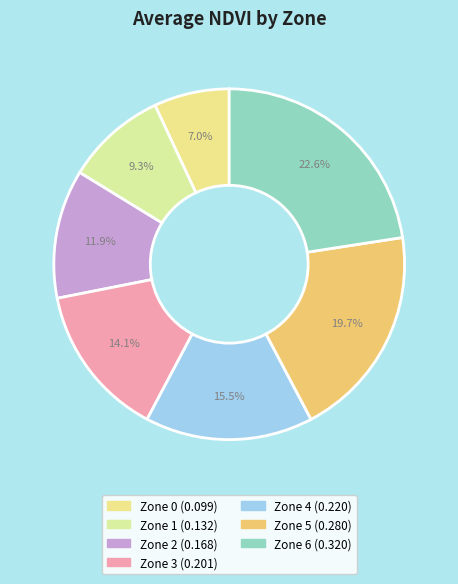

Is Zone 1 the majority of the pie?

No